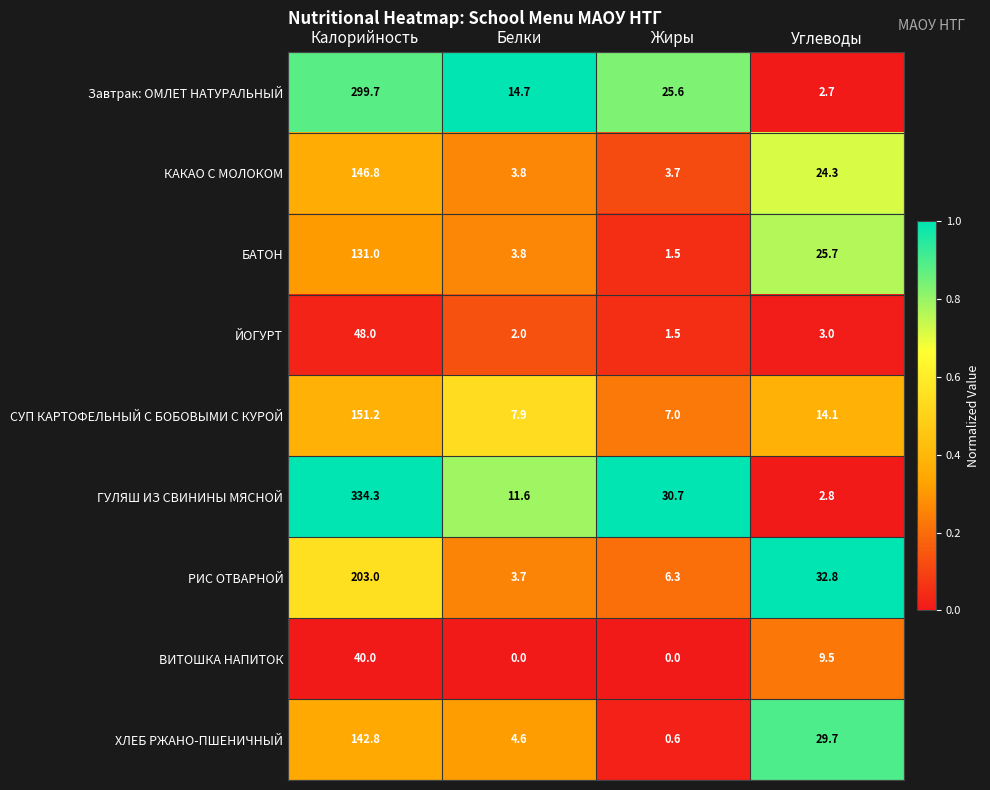

The value of ЙОГУРТ at Жиры is 1.5. True or false?

True